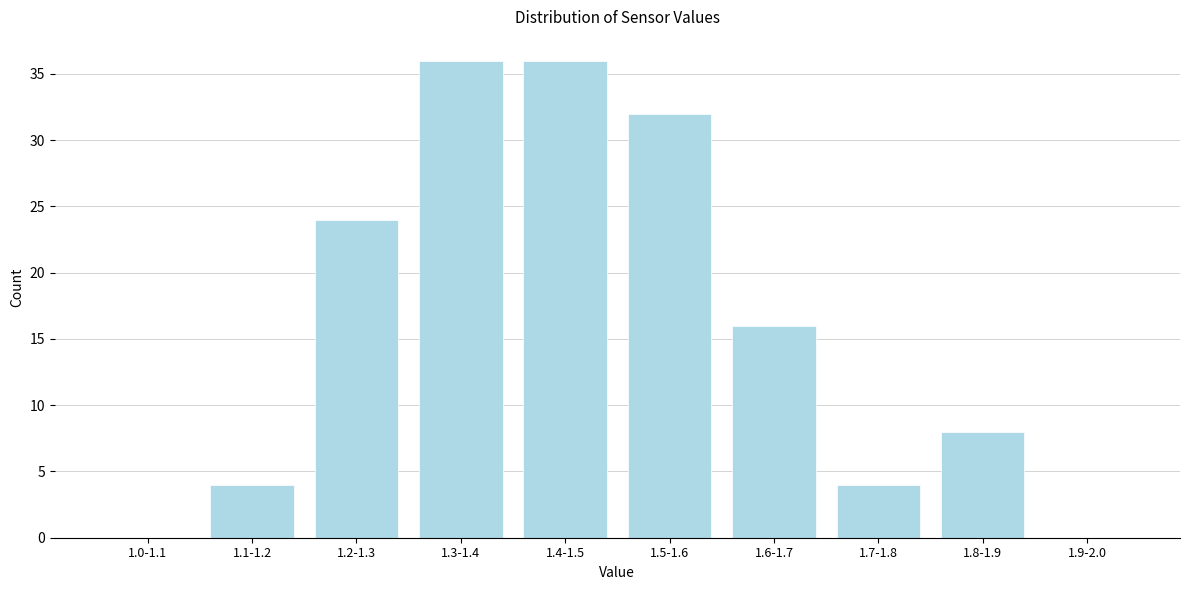

Reading left to right, list all the values displayed in this chart.

1.0-1.1=0	1.1-1.2=4	1.2-1.3=24	1.3-1.4=36	1.4-1.5=36	1.5-1.6=32	1.6-1.7=16	1.7-1.8=4	1.8-1.9=8	1.9-2.0=0